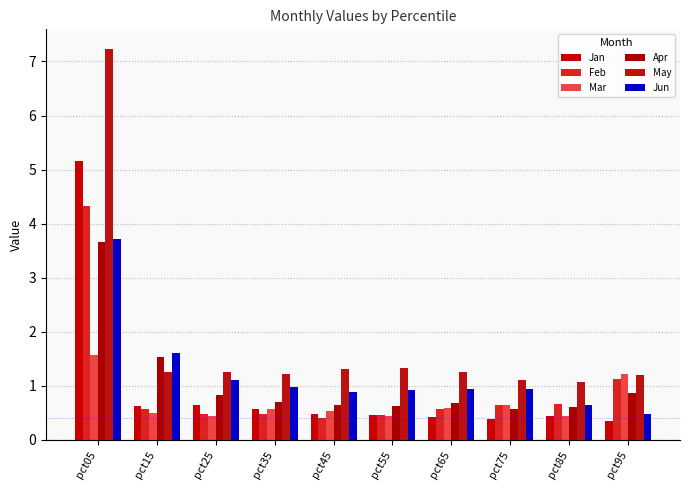

Are the bars grouped side by side (vs. stacked)?

Yes